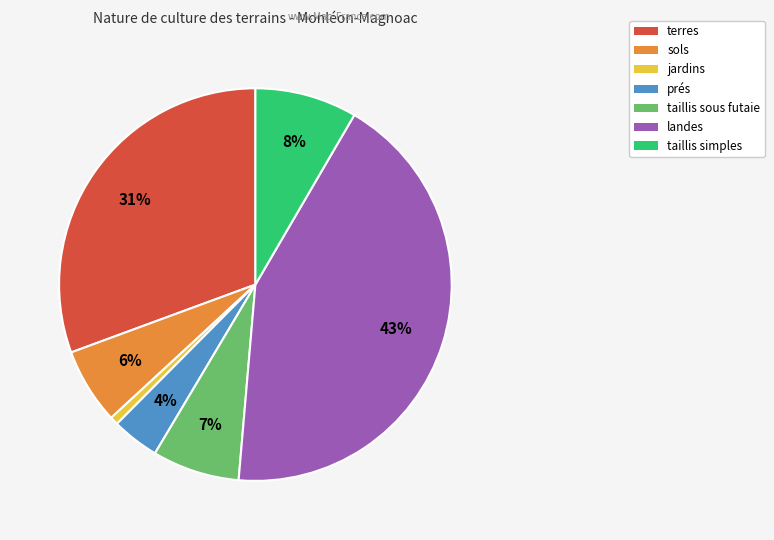

To the nearest percent, what is the difference between the largest and smallest slice percentages?

42%